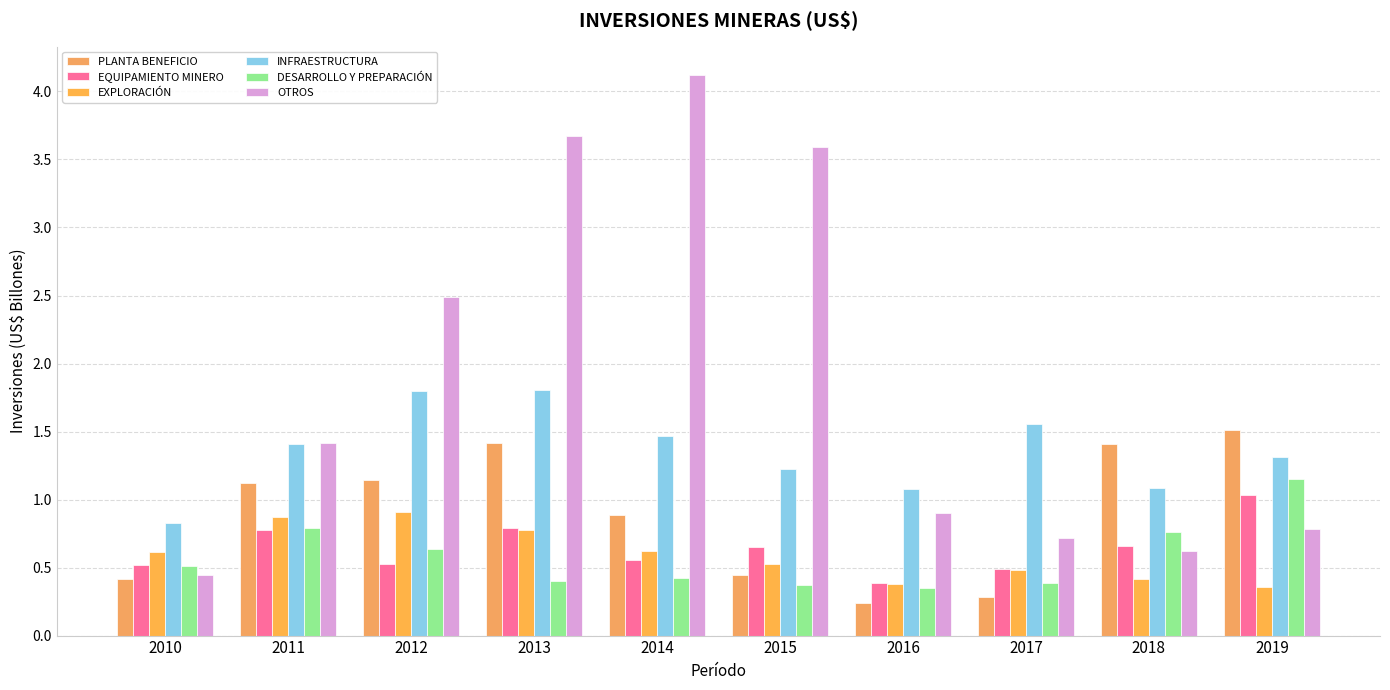

Is the value of OTROS at 2010 greater than the value of EXPLORACIÓN at 2018?

Yes